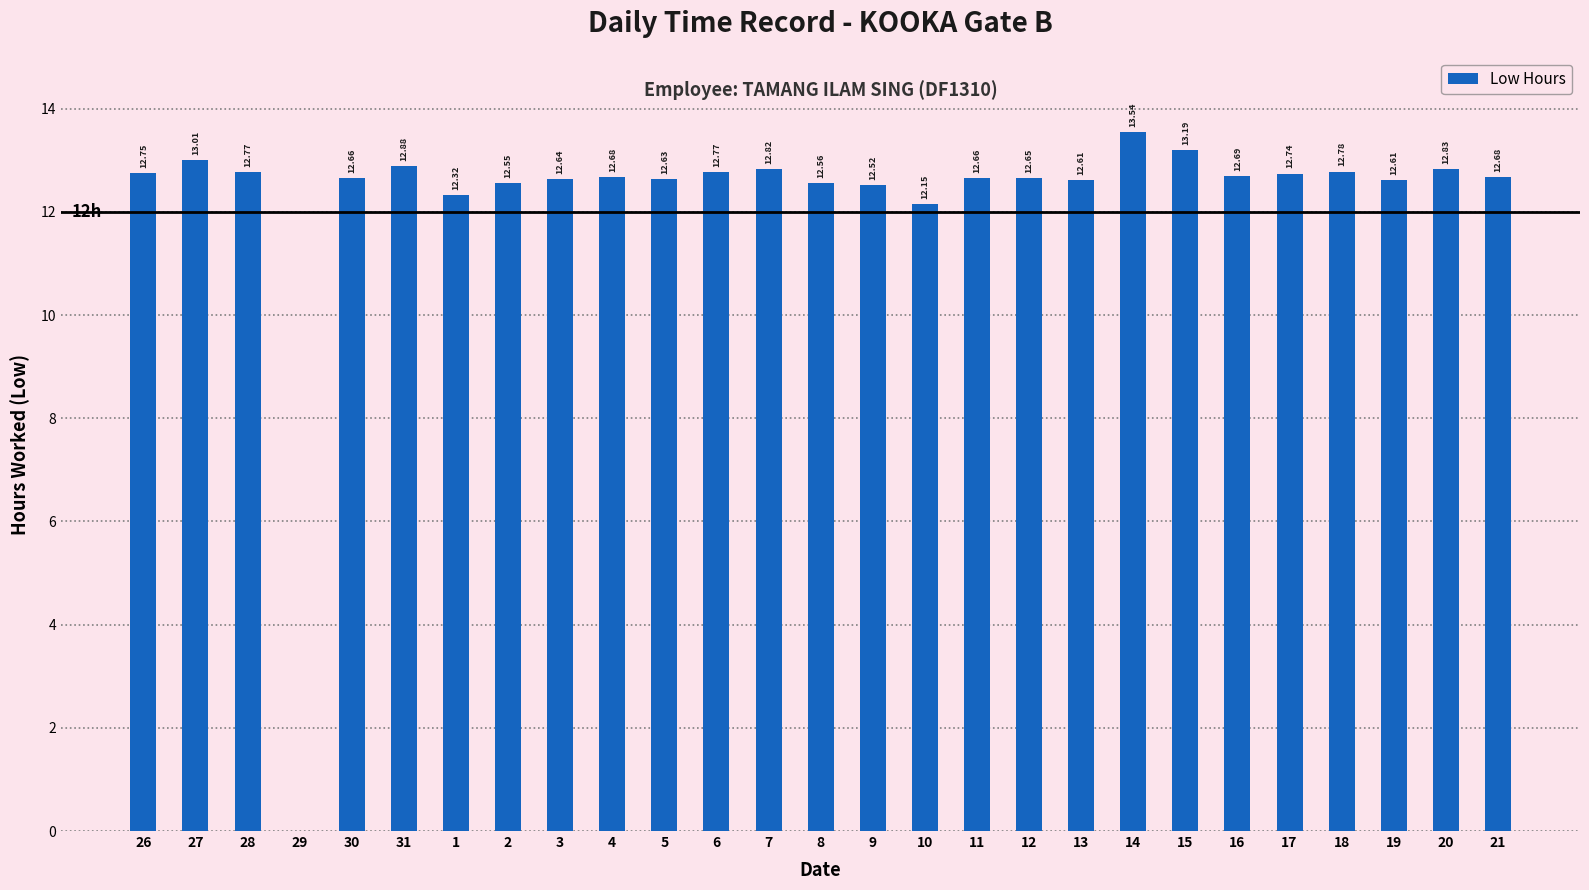

What is the sum of all values?

330.7